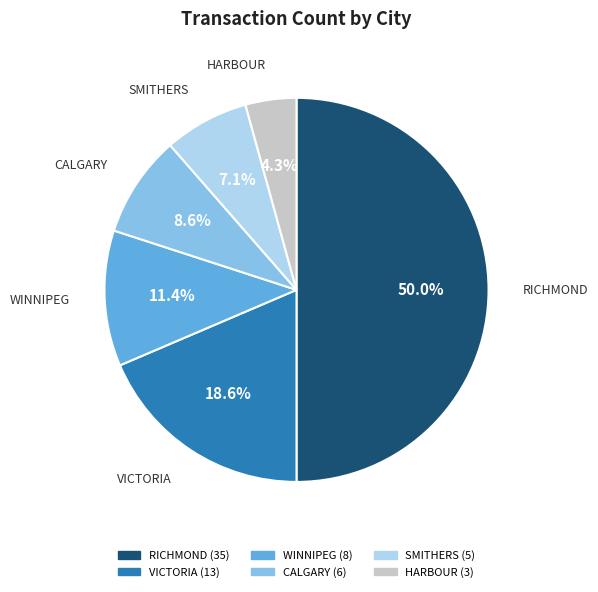

To the nearest percent, what is the combined percentage of CALGARY and SMITHERS?

16%